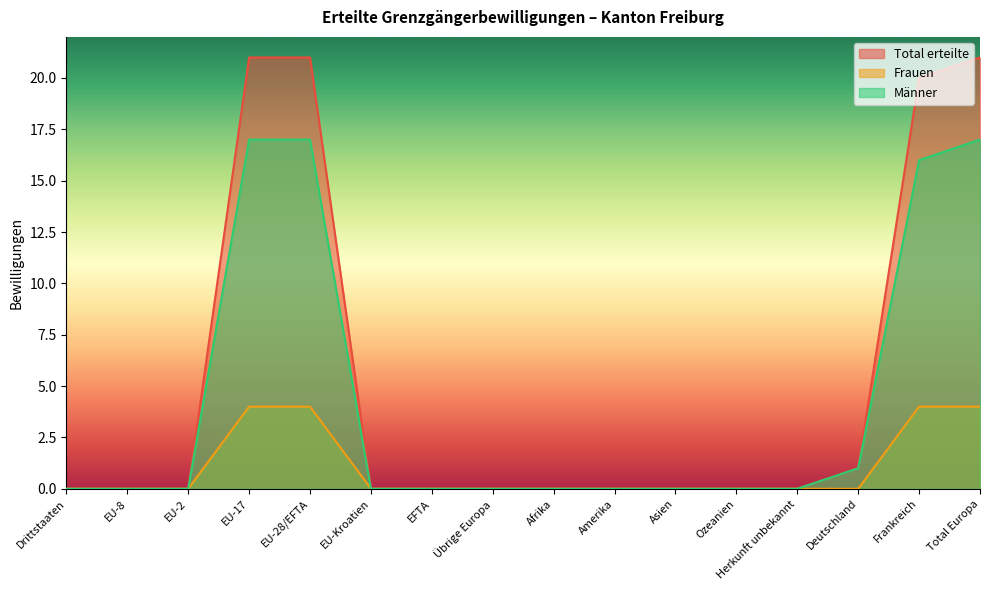

Which has a higher value, Asien or Total Europa?

Total Europa